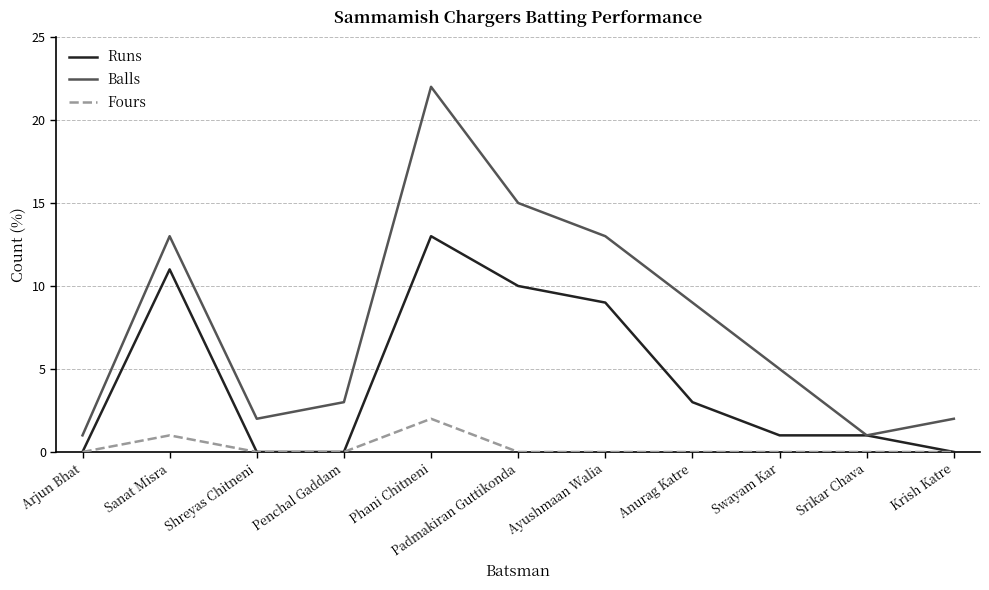

At which label does Balls reach its peak?

Phani Chitneni